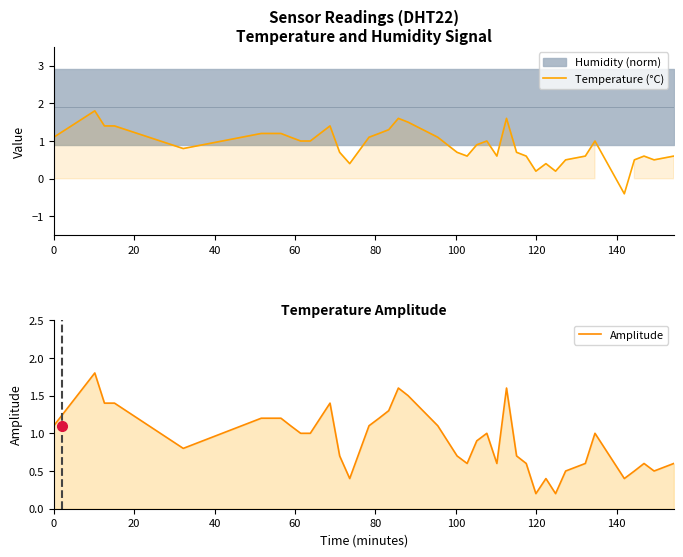

True or false: Amplitude and Temperature (°C) intersect in this chart.

False